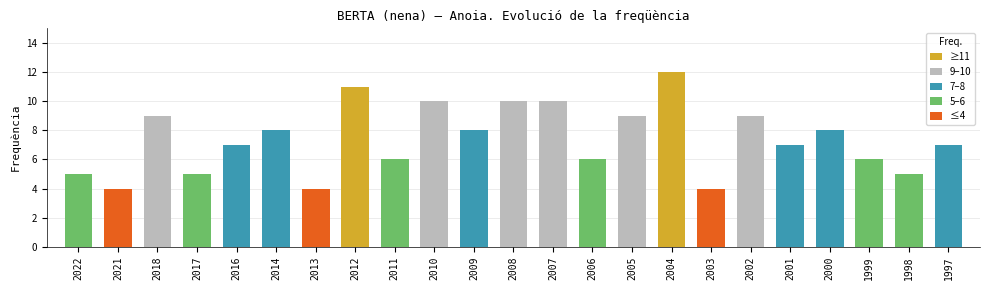

How many series are shown in this chart?

1